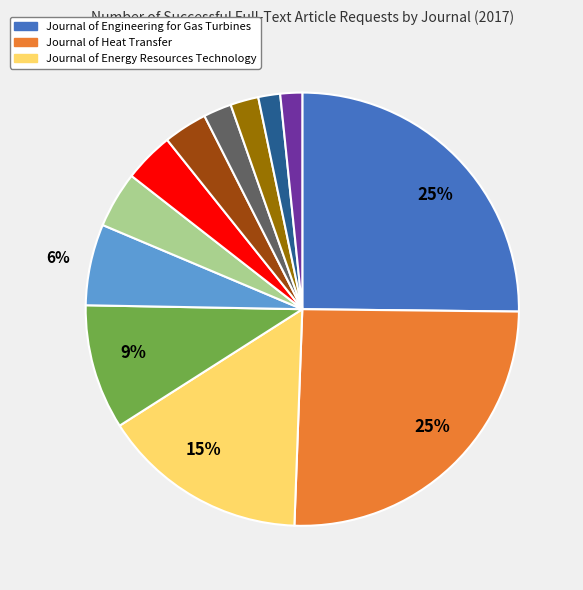

To the nearest percent, what is the average slice percentage?

8%